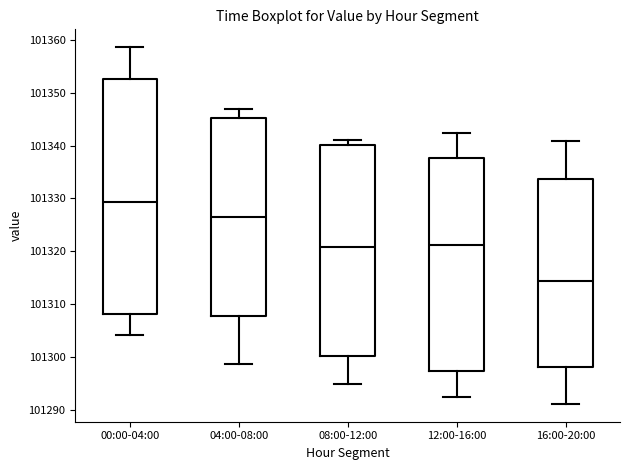

Where is the upper edge of the box for 00:00-04:00 on the y-axis? The values are not printed on the chart, so give them approximately, as read against the axis.

101353